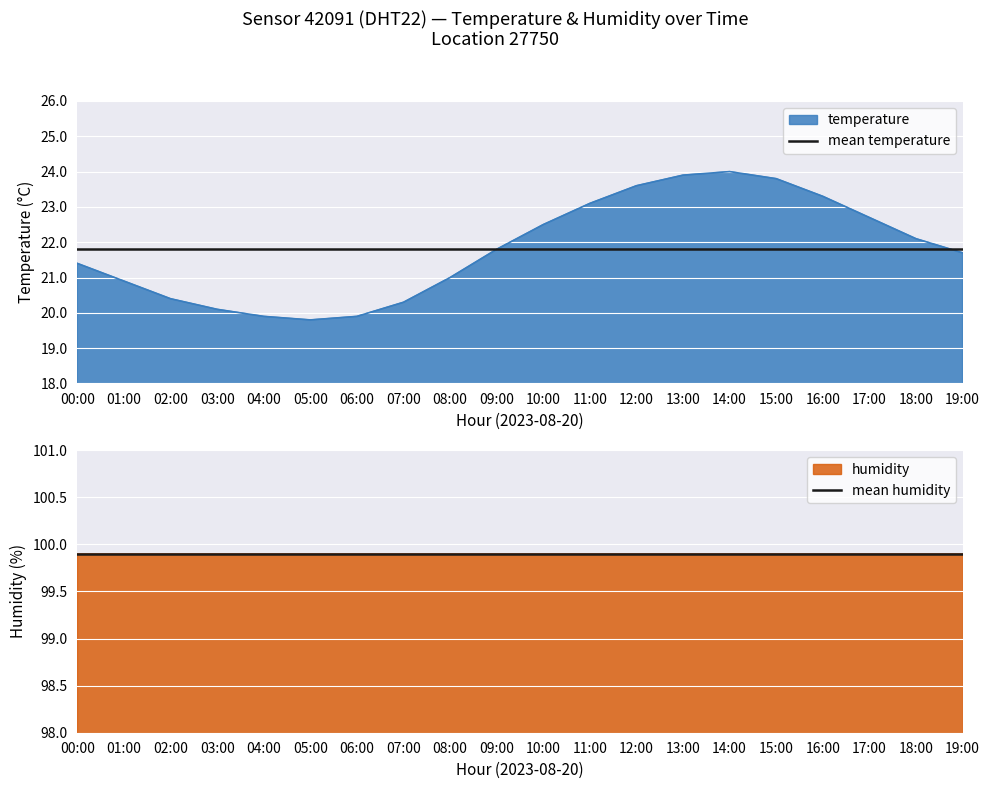

What position from the left is 07:00?

8